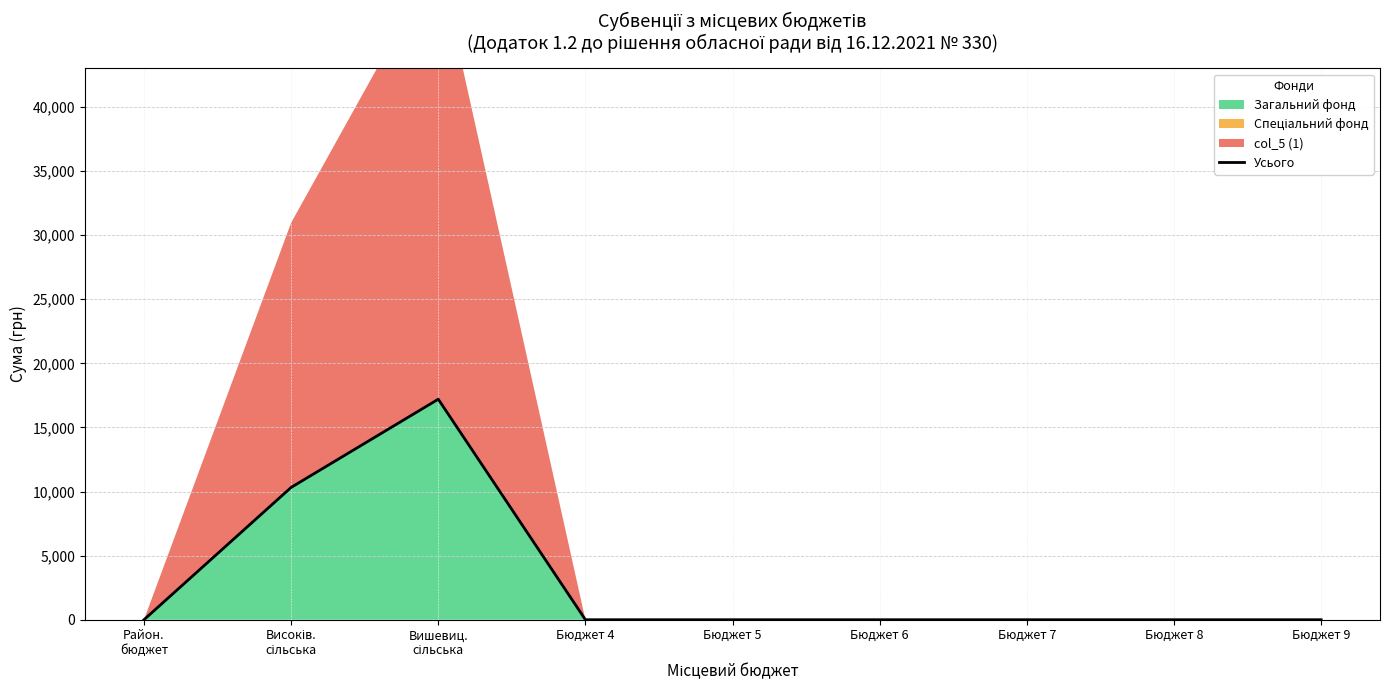

Reading right to left, list all the values displayed in this chart.

Бюджет 9=0	Бюджет 8=0	Бюджет 7=0	Бюджет 6=0	Бюджет 5=0	Бюджет 4=0	Вишевиц.
сільська=17200	Високів.
сільська=10320	Район.
бюджет=0